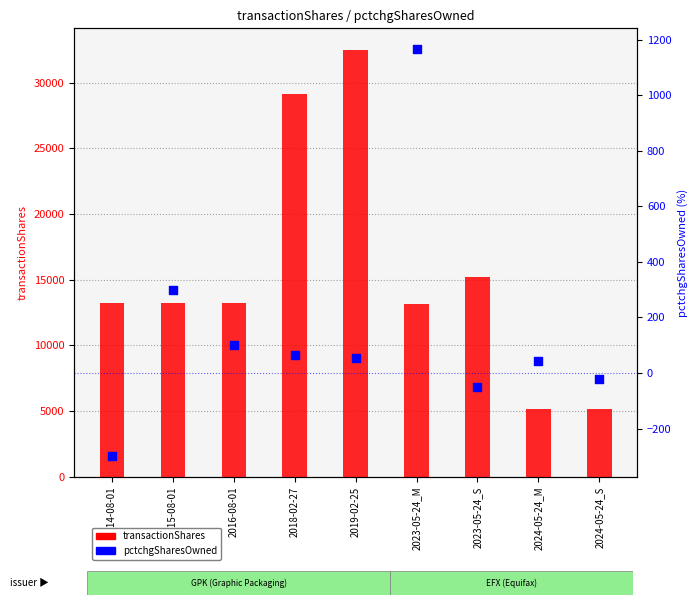

Which series reaches the minimum Y coordinate?

pctchgSharesOwned